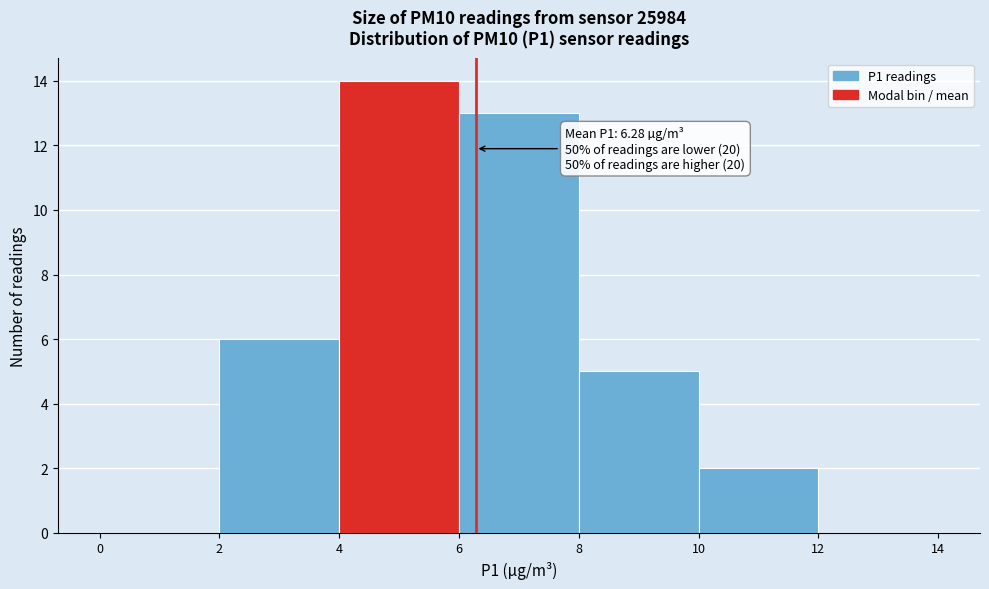

Over which range of the x-axis is the bar tallest?

4 to 6